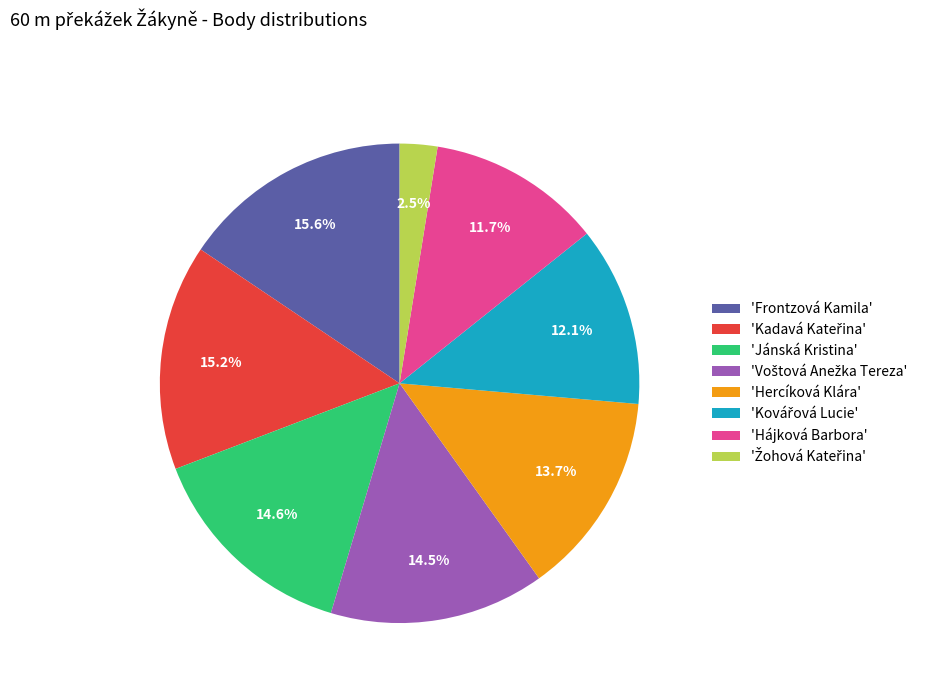

How much of the chart is everything except 'Frontzová Kamila'?

84.4%